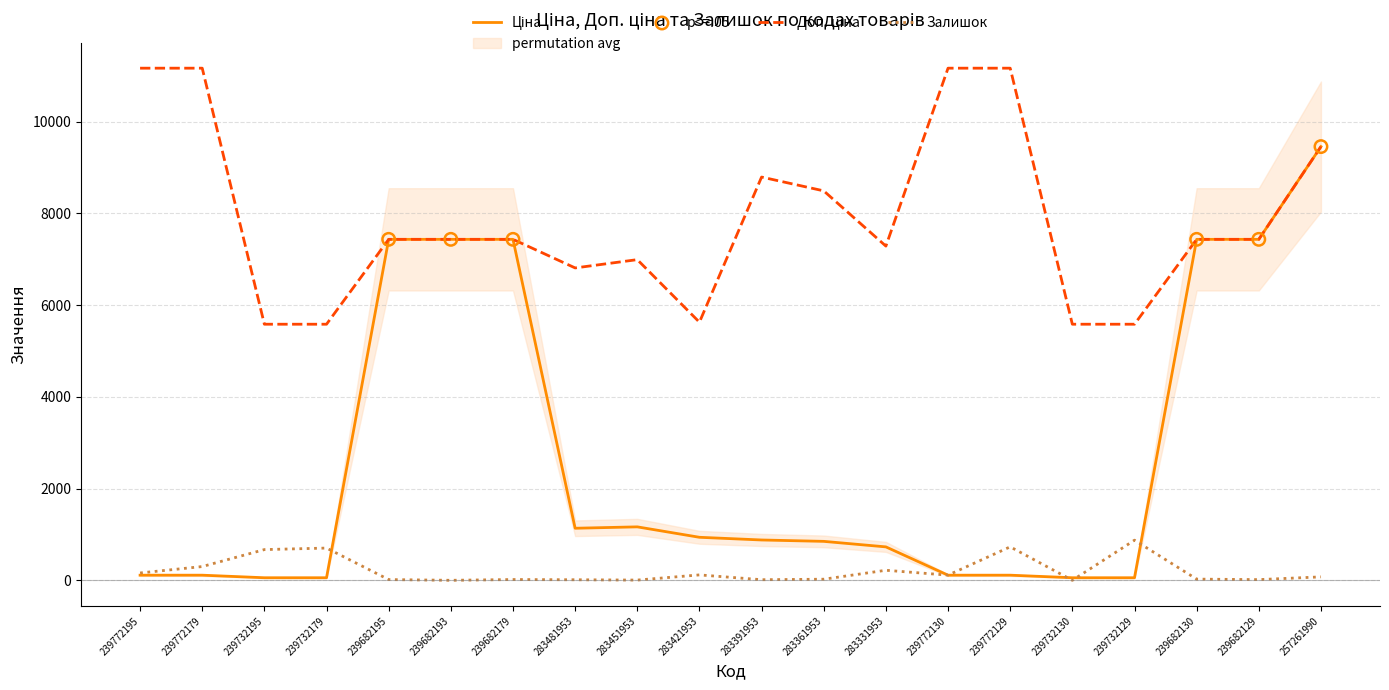

Which series contains the lowest Y value?

Залишок